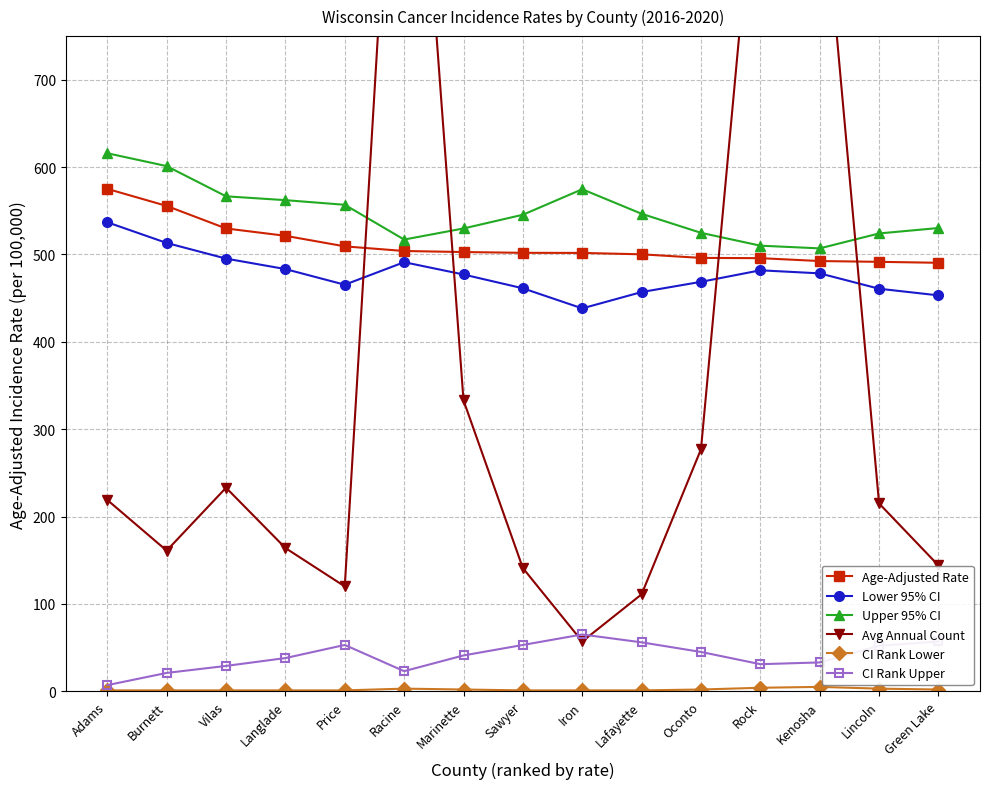

Between Langlade and Lafayette, which series saw the biggest shift?

Avg Annual Count